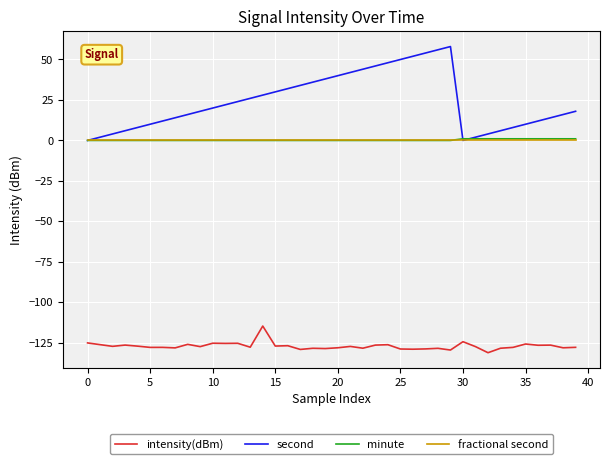

How many series are shown in this chart?

4